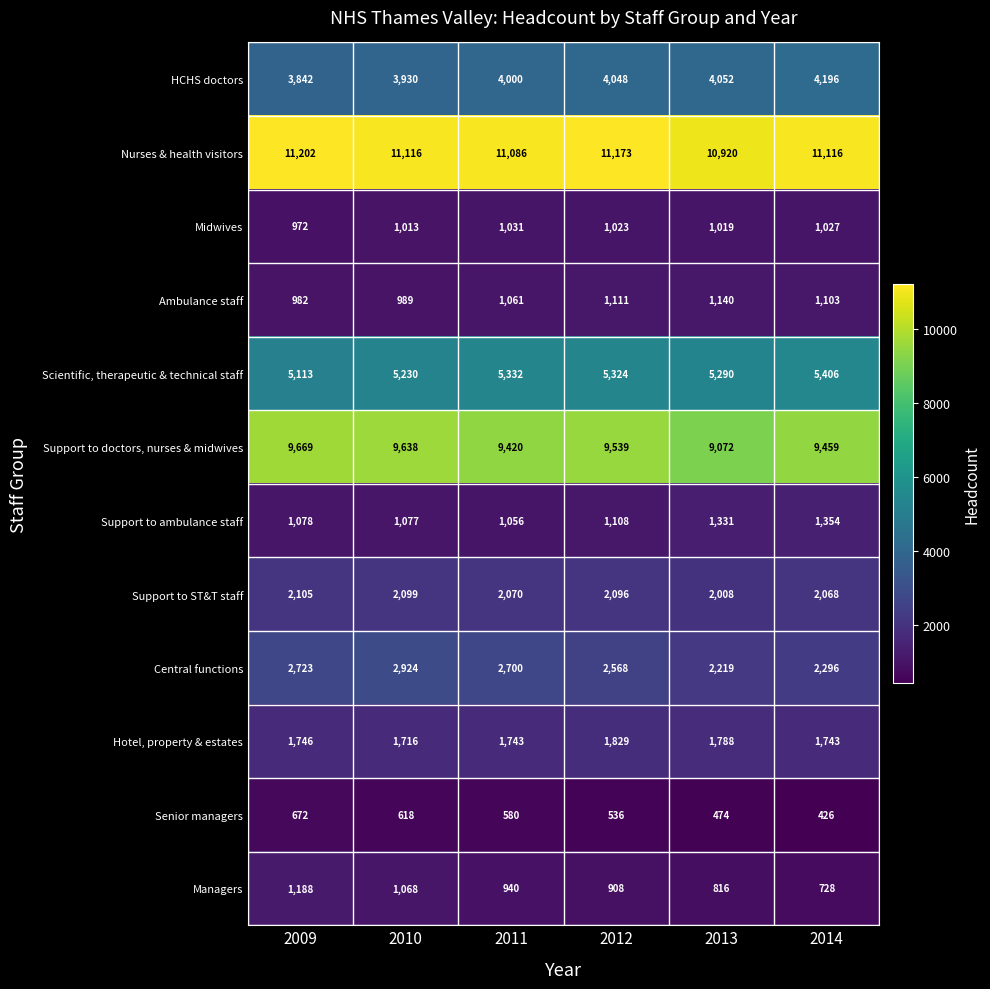

At how many categories does at least one series exceed 1330?

6